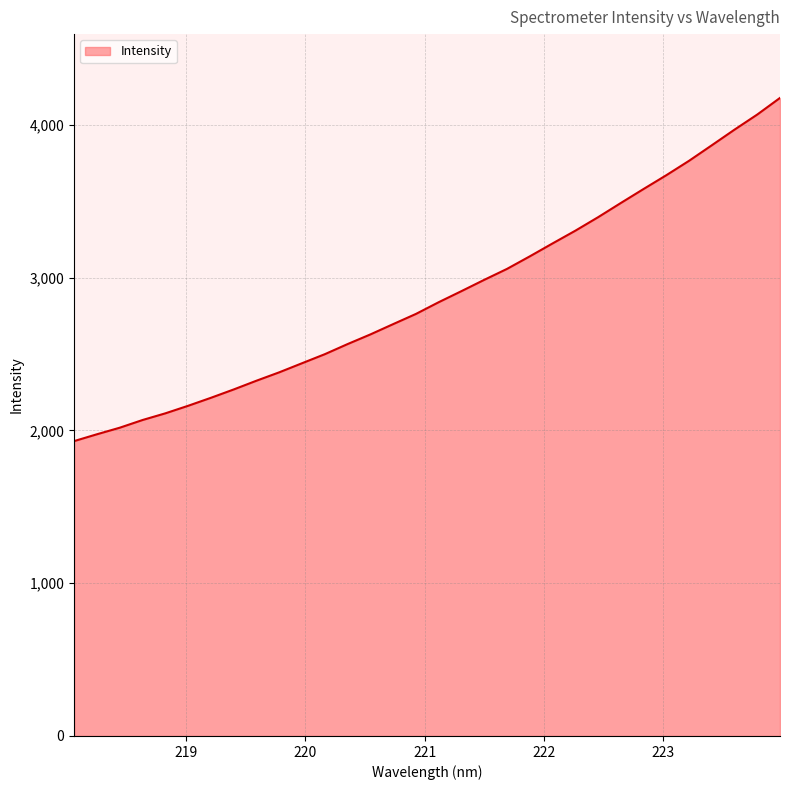

What is the maximum value shown in the chart?

4175.8